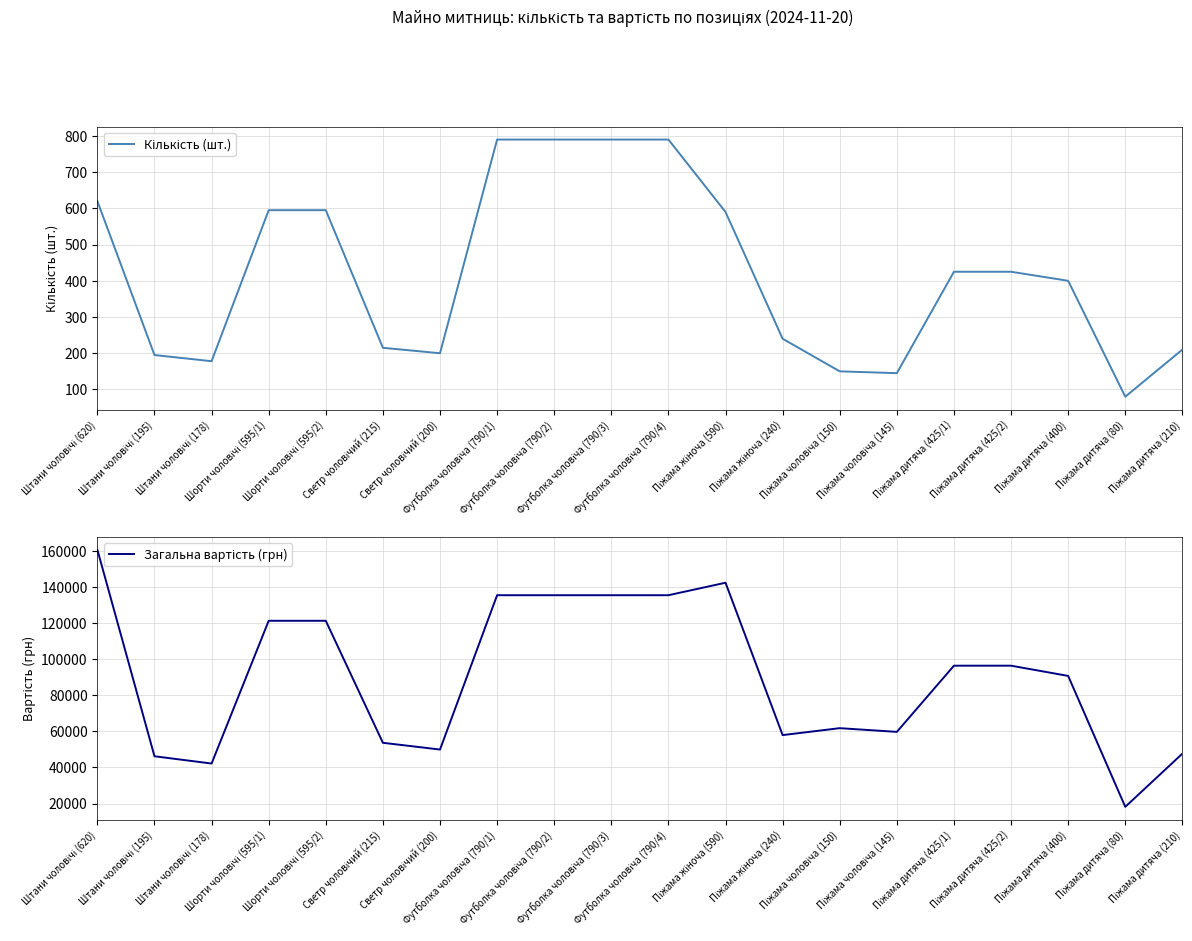

Reading left to right, extract all data points from this chart.

Кількість (шт.): 620.0	195.0	178.0	595.0	595.0	215.0	200.0	790.0	790.0	790.0	790.0	590.0	240.0	150.0	145.0	425.0	425.0	400.0	80.0	210.0
Загальна вартість (грн): 160815.6	46215.0	42186.0	121380.0	121380.0	53689.8	49944.0	135564.0	135564.0	135564.0	135564.0	142485.0	57960.0	61803.0	59742.9	96466.5	96466.5	90792.0	18158.4	47665.8